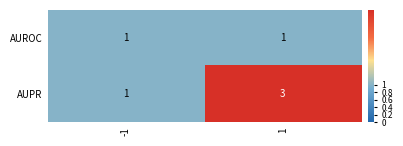

What value does the AUPR series have at 1?

3